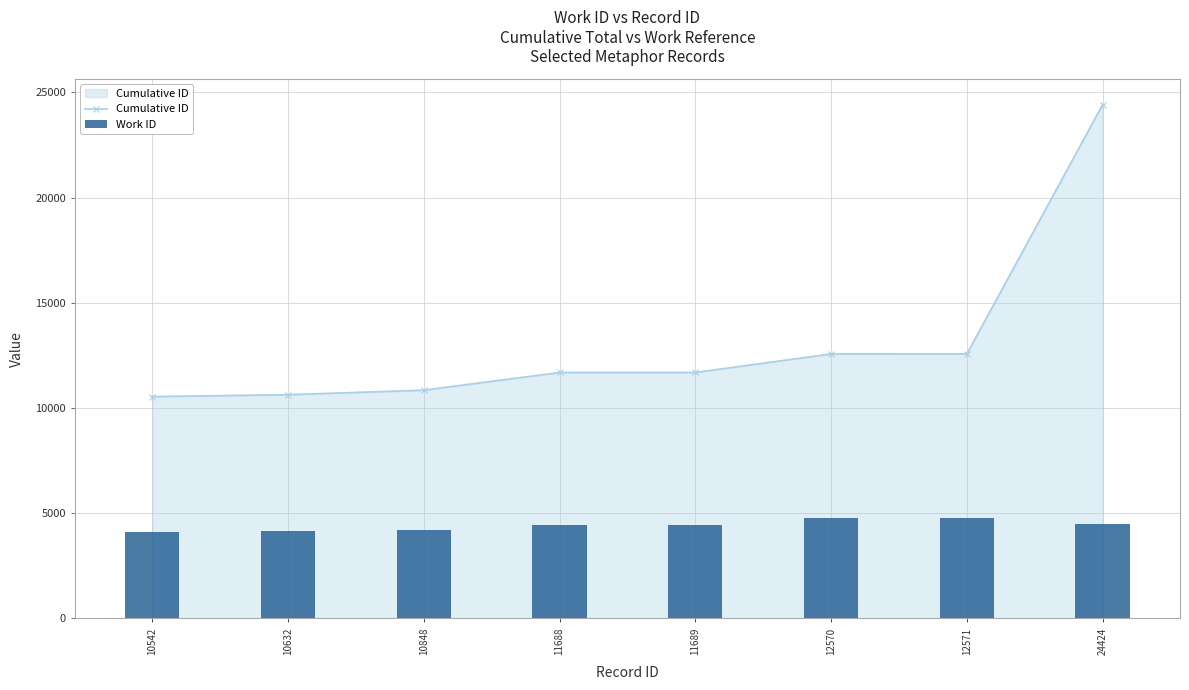

The Work ID series shows 4138 at 10632. True or false?

True